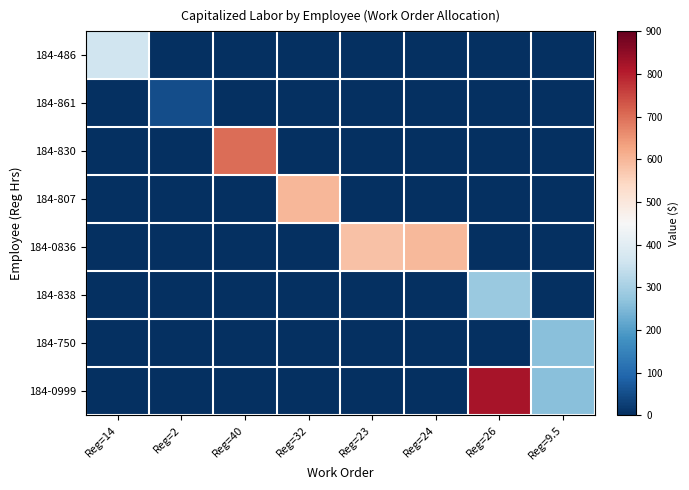

Which series has the largest total across all categories?

184-0836